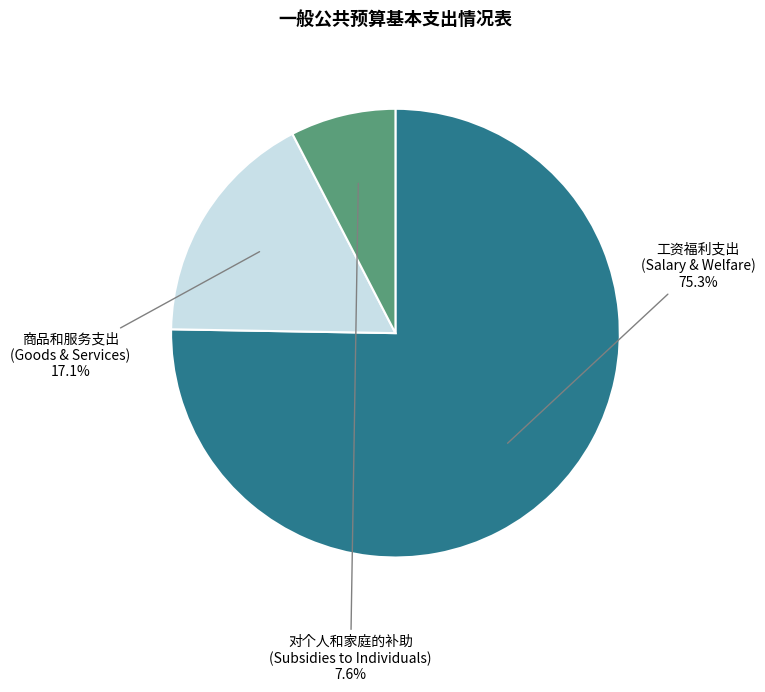

Is there any slice that represents more than half of the pie?

Yes